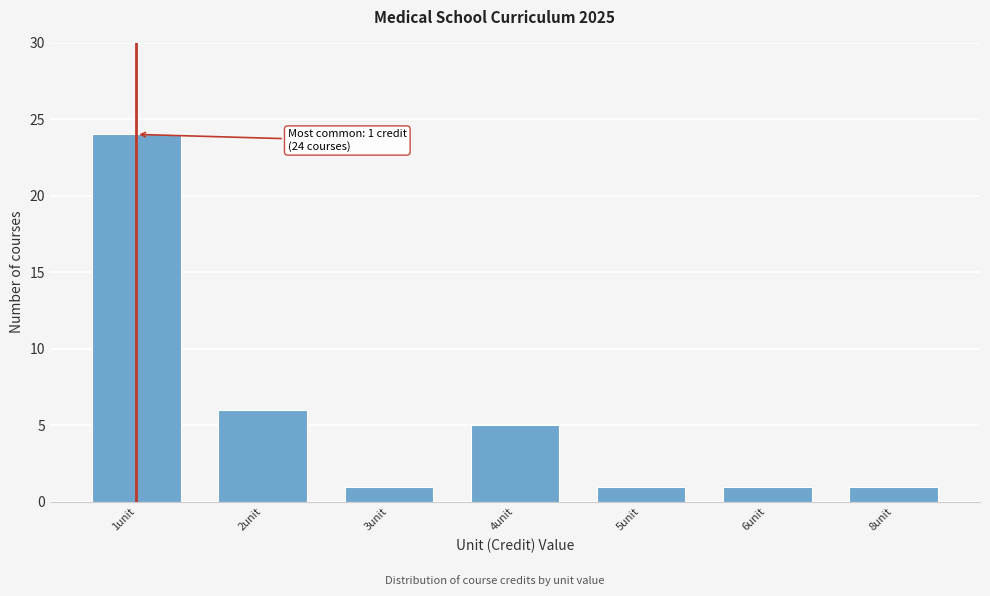

Reading left to right, transcribe all the data shown in this chart.

24	6	1	5	1	1	1